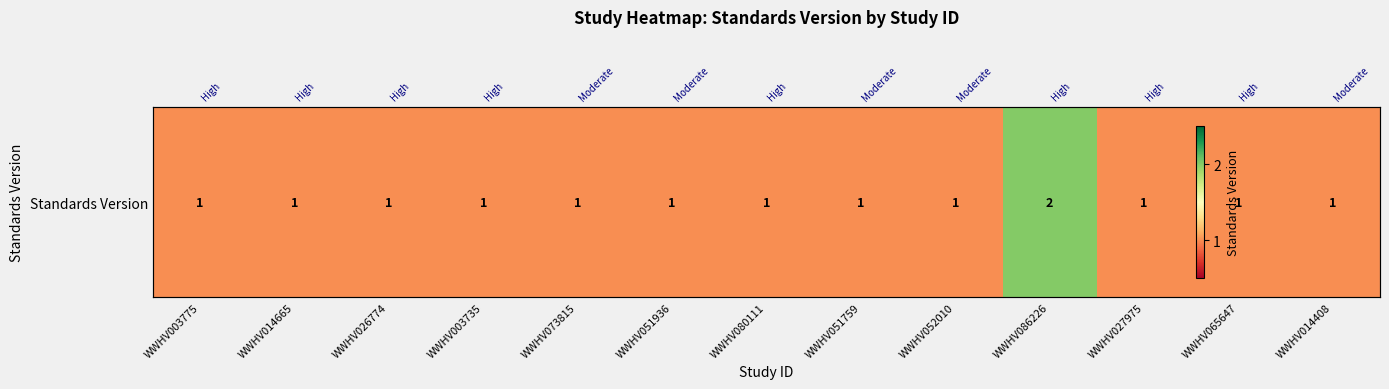

What is the difference between the values at WWHV051759 and WWHV086226?

1